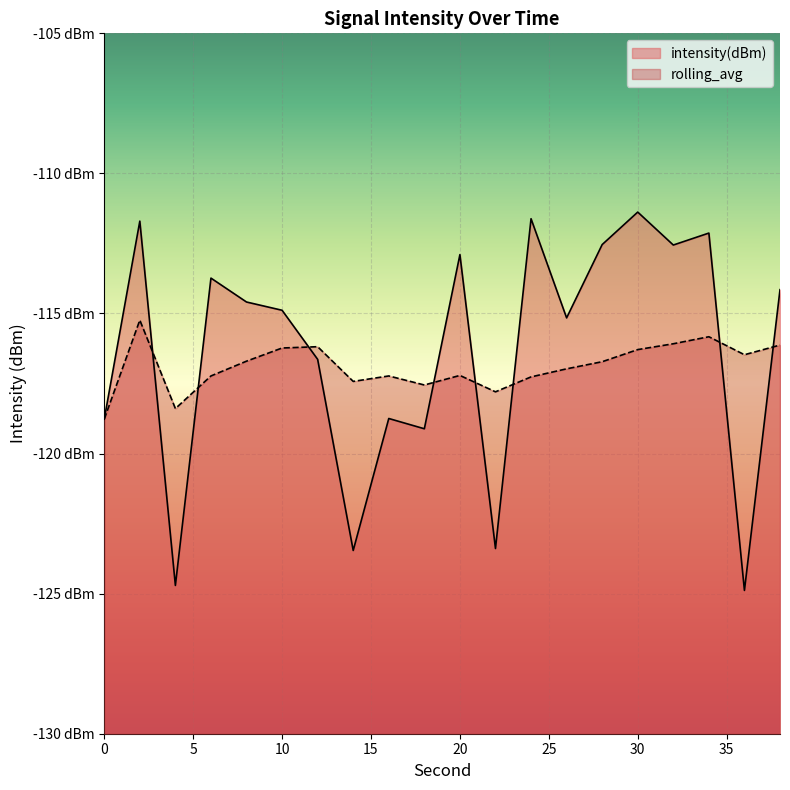

What is the difference between the maximum and minimum values in the rolling_avg series?

3.5